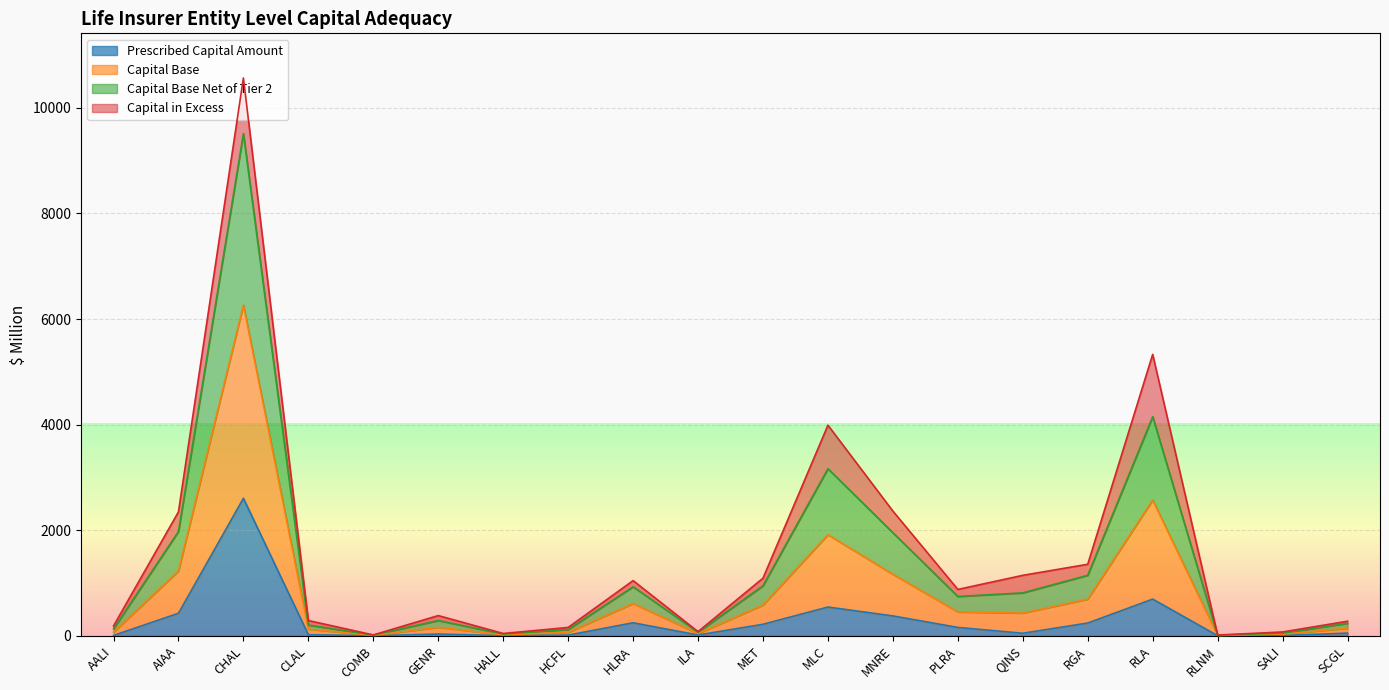

Read the Prescribed Capital Amount value at MET.

219.8